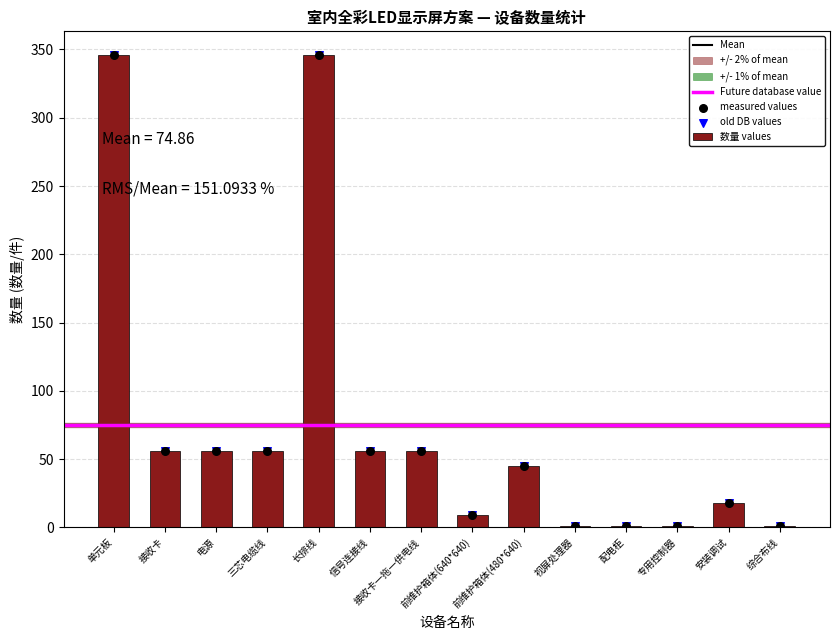

What is the change in value from 三芯电缆线 to 安装调试?

-38